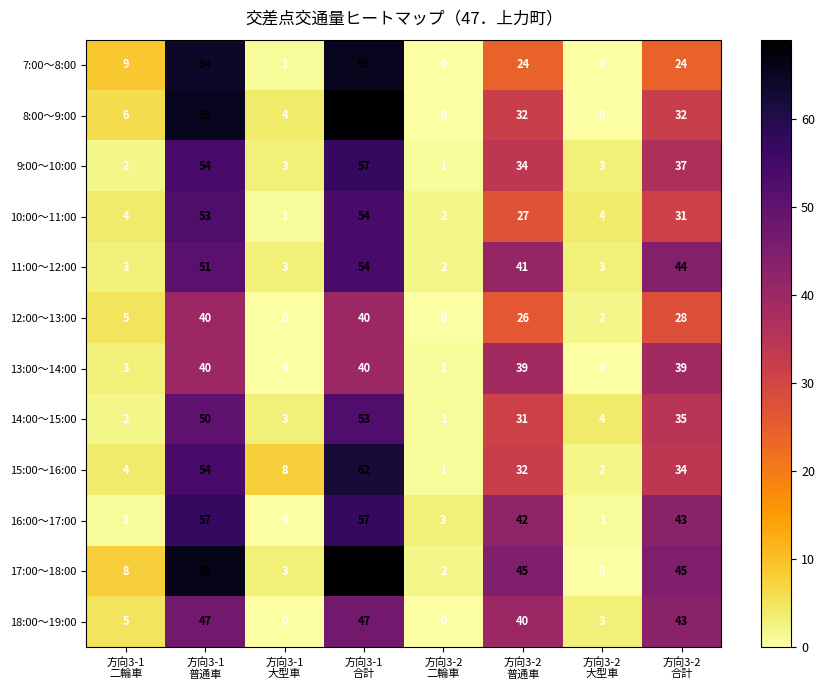

What is the difference between the maximum and minimum values in the 18:00～19:00 series?

47